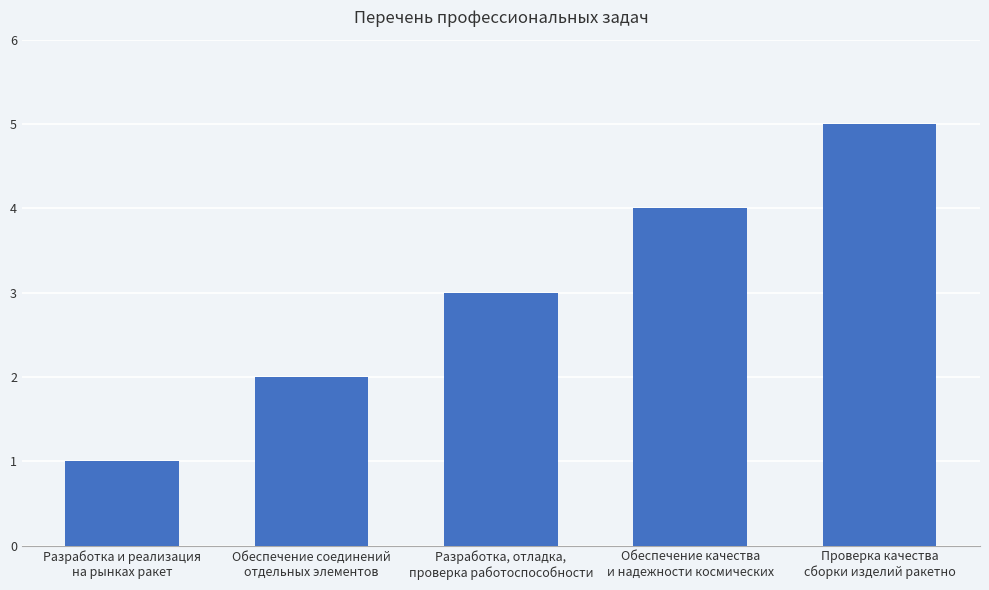

Rank the categories by value from highest to lowest.

Проверка качества
сборки изделий ракетно, Обеспечение качества
и надежности космических, Разработка, отладка,
проверка работоспособности, Обеспечение соединений
отдельных элементов, Разработка и реализация
на рынках ракет